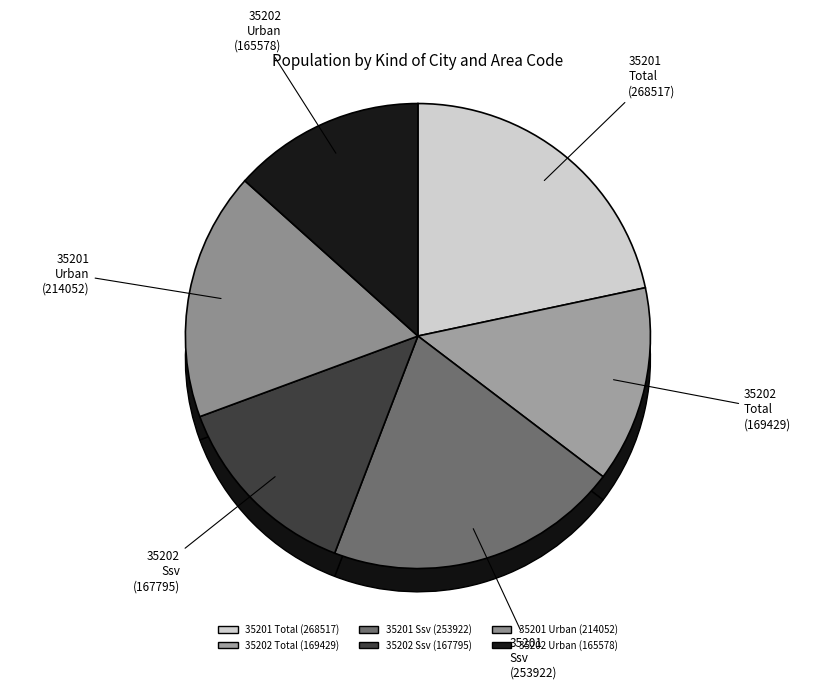

What is the ratio of the value at shi9.0000 (268517) to the value at shi9.0002 (214052)?

1.3